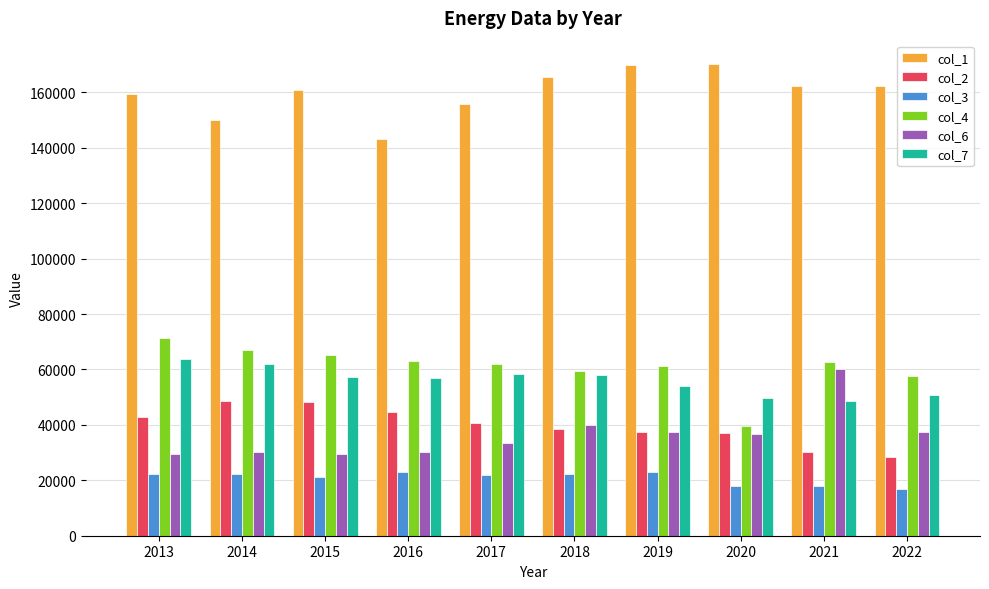

What is the difference between the highest and lowest values at 2020?

152185